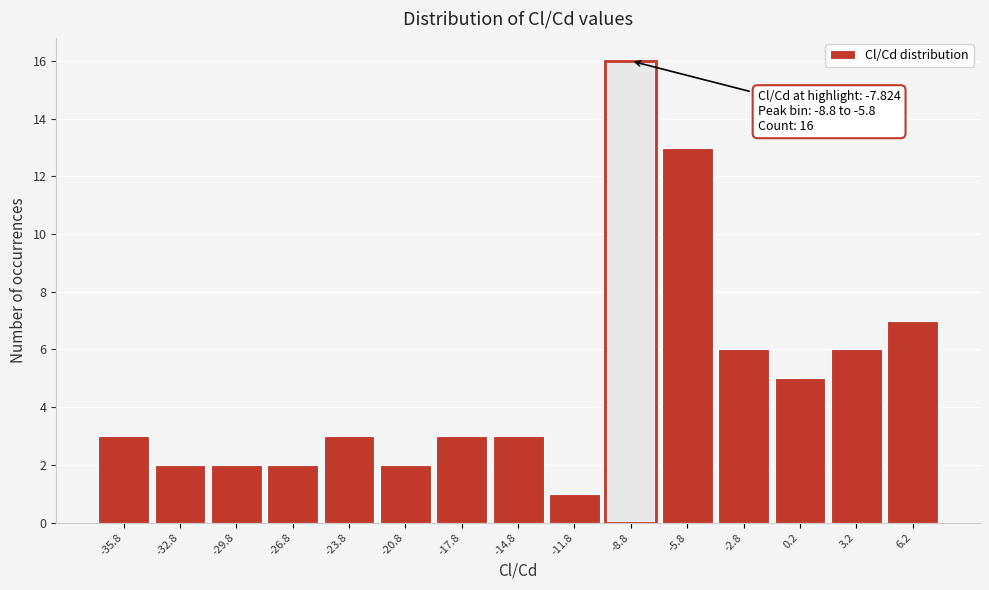

Reading left to right, list all the values displayed in this chart.

-35.8=3	-32.8=2	-29.8=2	-26.8=2	-23.8=3	-20.8=2	-17.8=3	-14.8=3	-11.8=1	-8.8=16	-5.8=13	-2.8=6	0.2=5	3.2=6	6.2=7